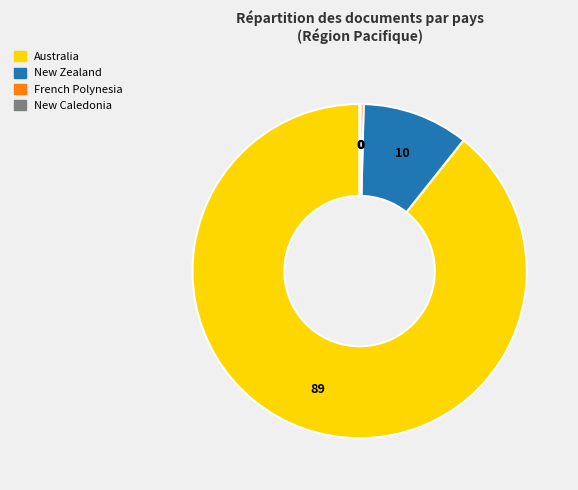

Is it true that New Zealand is 10% of the pie?

True